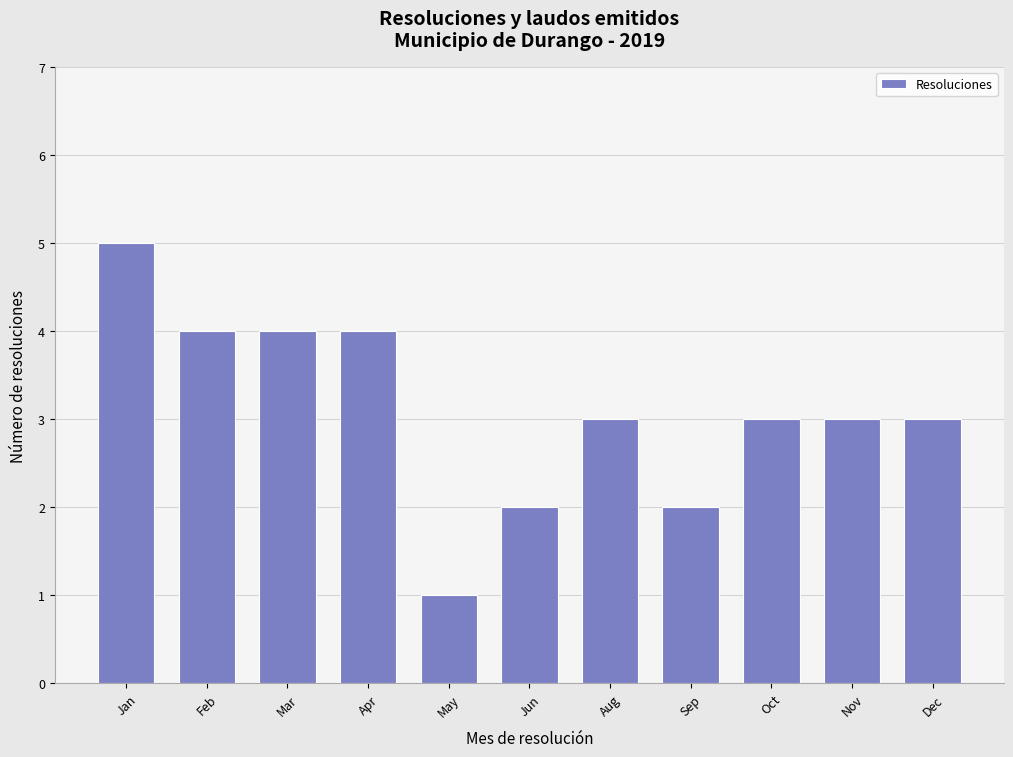

Reading right to left, what are all the values shown in this chart?

3	3	3	2	3	2	1	4	4	4	5